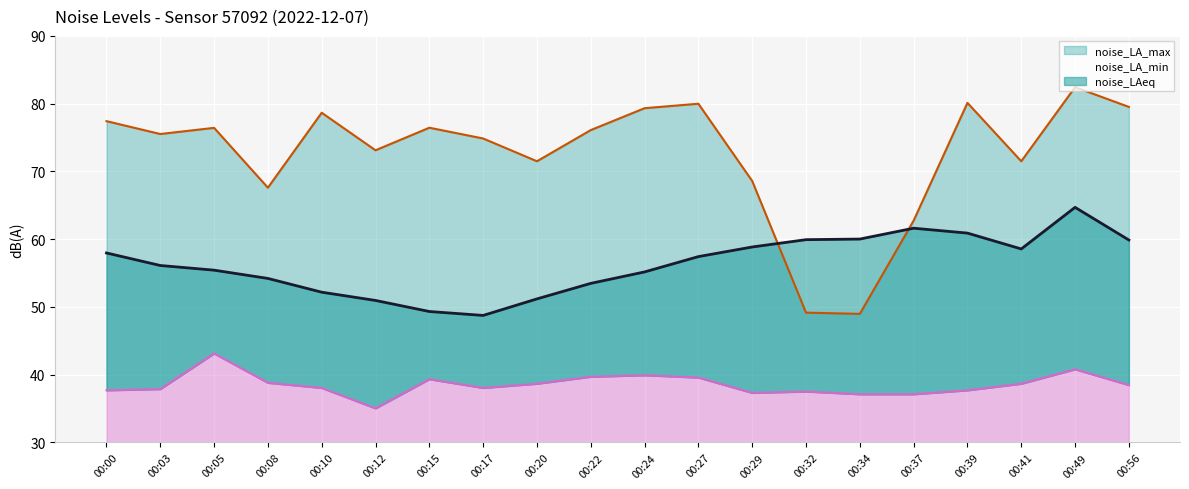

What is the difference between the second highest and minimum values in the noise_LA_min series?

5.8